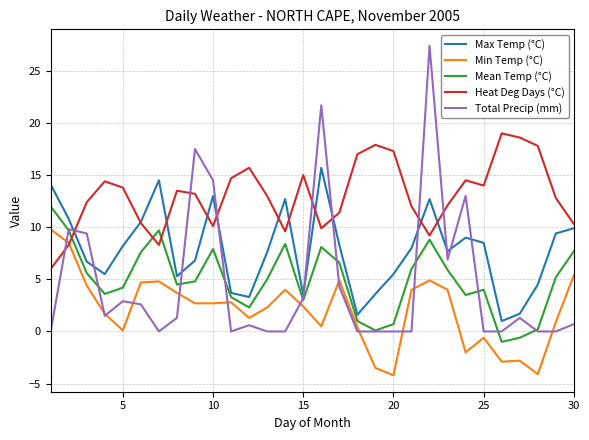

Which series has the widest spread of values?

Total Precip (mm)